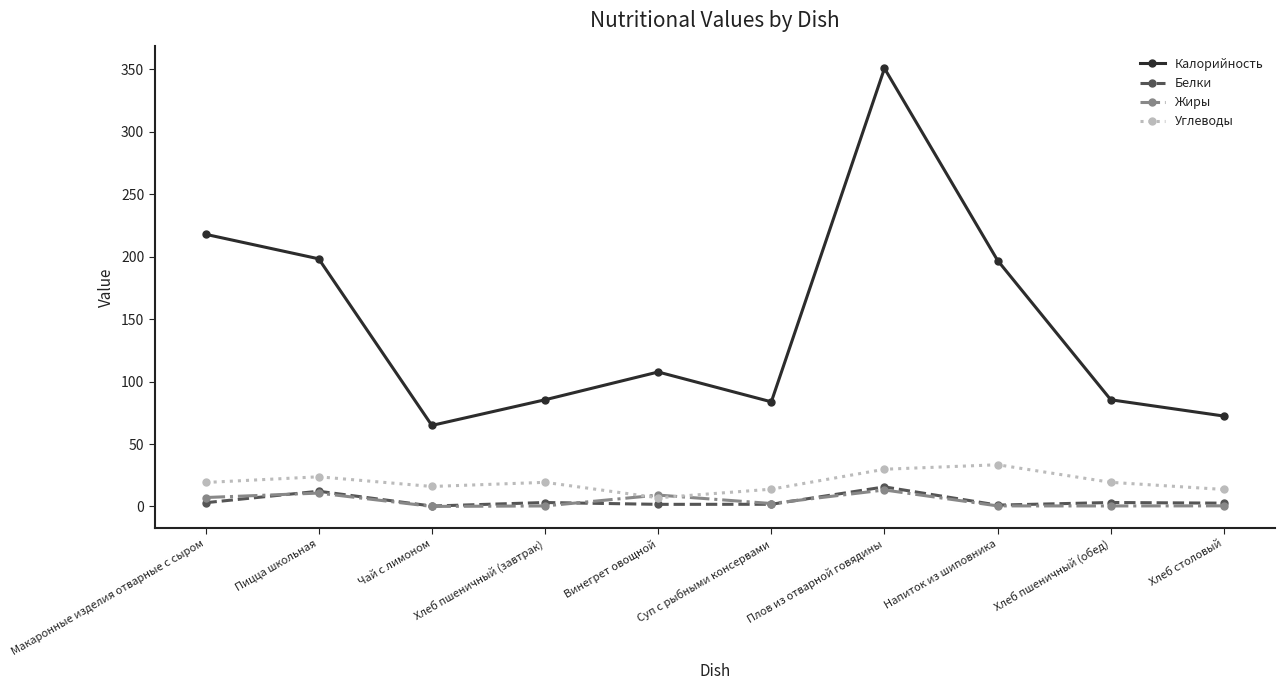

The Жиры series shows 10.7 at Пицца школьная. True or false?

True